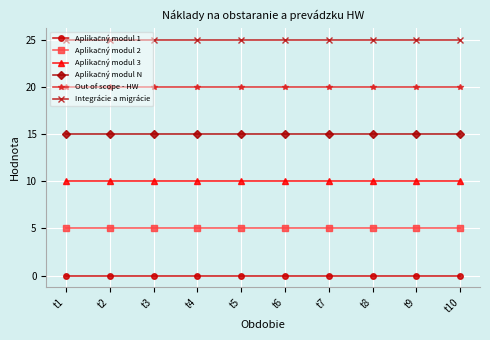

What is the value of the Integrácie a migrácie point at the 3rd from the left?

25